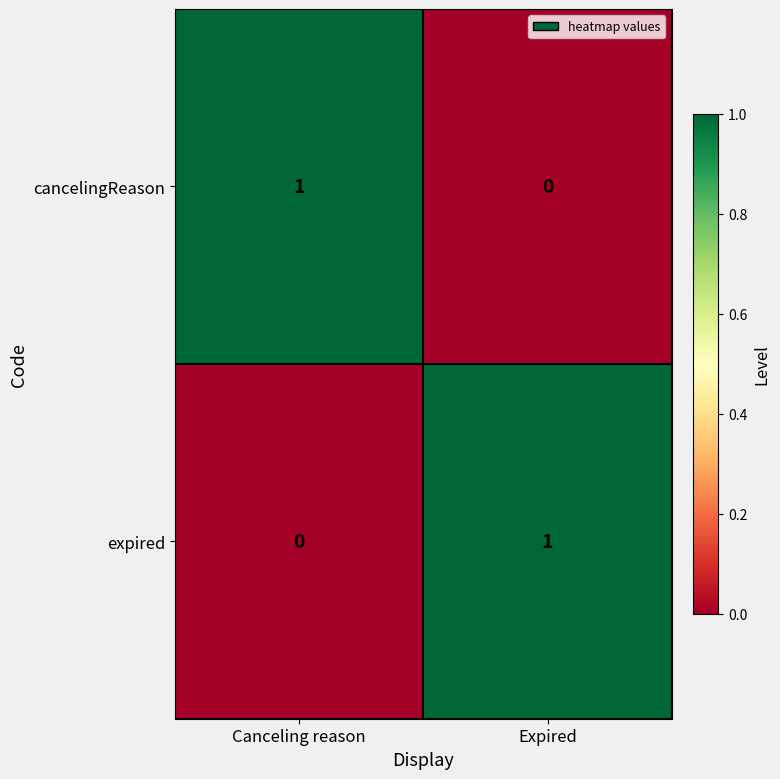

Rank the series at Expired from highest to lowest value.

expired, cancelingReason